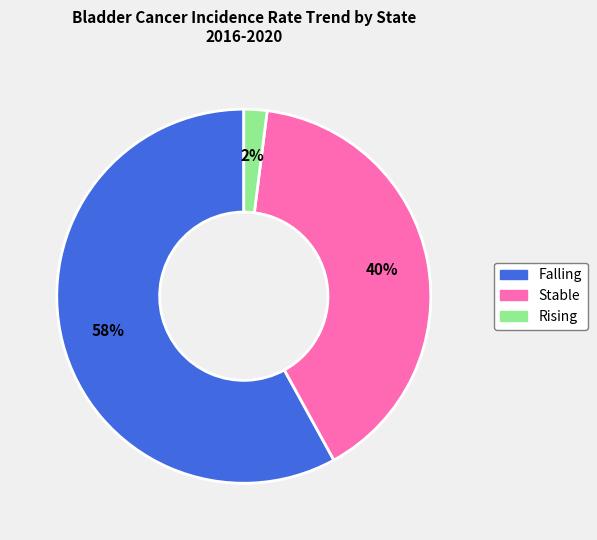

How many slices are in this pie chart?

3